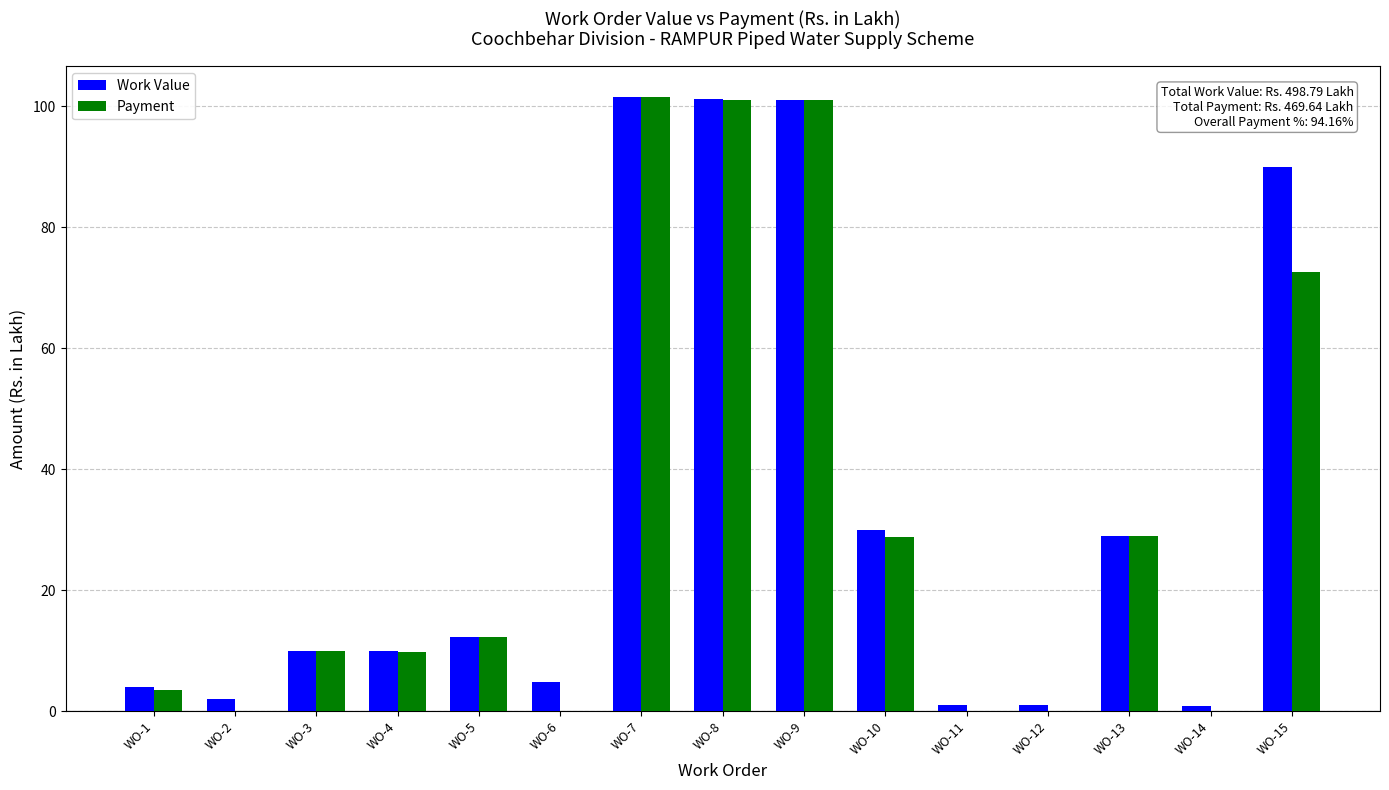

Is it true that Payment equals 101.1 at WO-8?

True